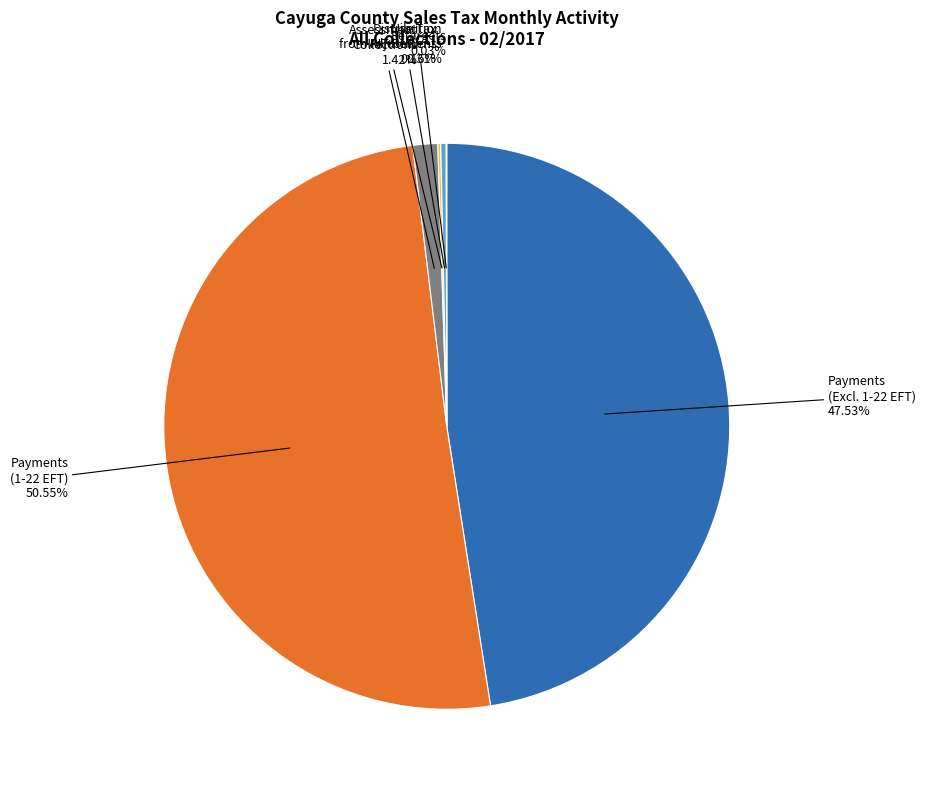

Is there any slice that represents more than half of the pie?

Yes